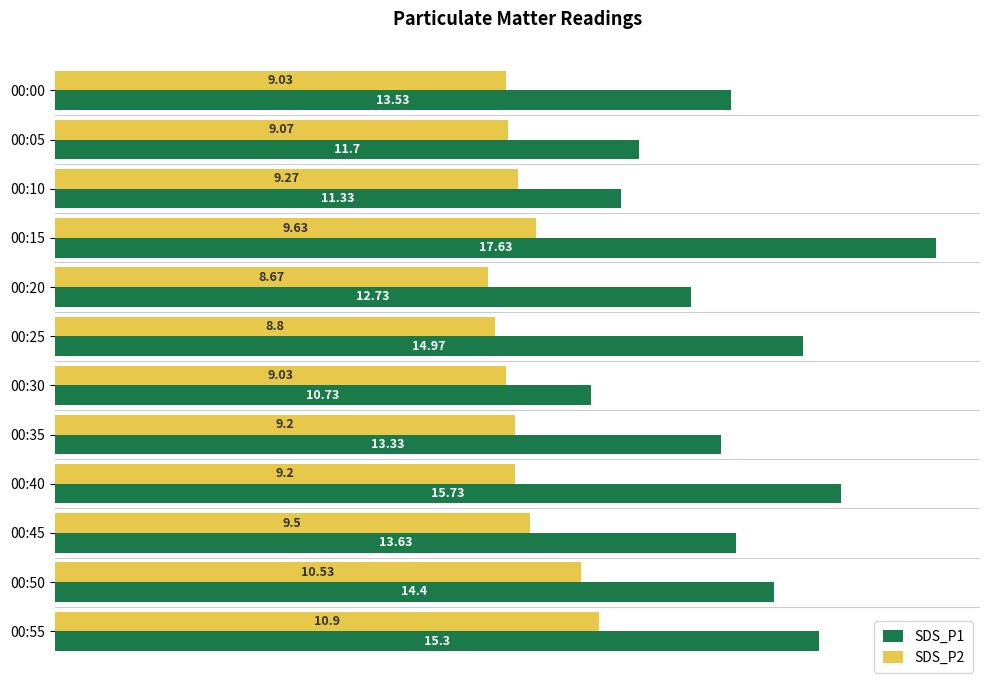

Which category has the lowest value in the SDS_P2 series?

00:20